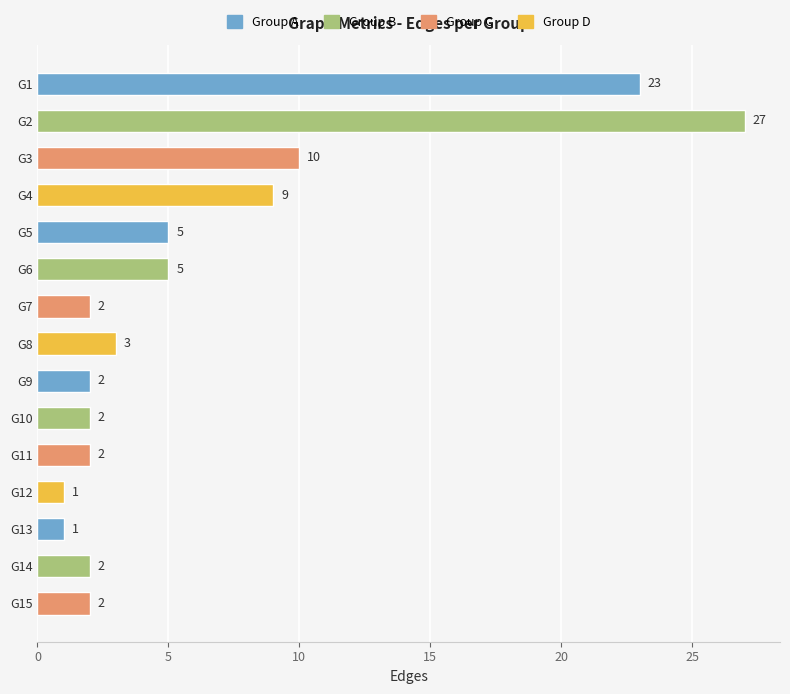

What is the change in value from G10 to G4?

+7